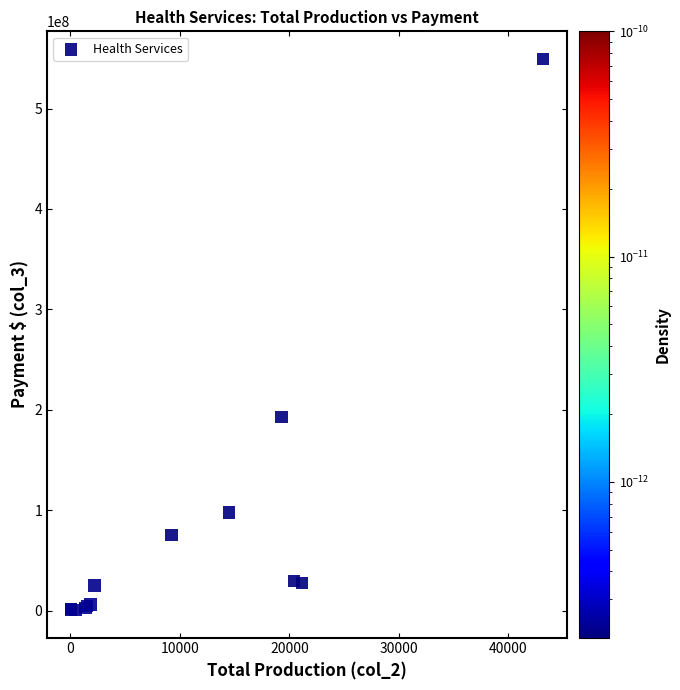

What Y value in the scatter plot is closest to 275054195?

193112000